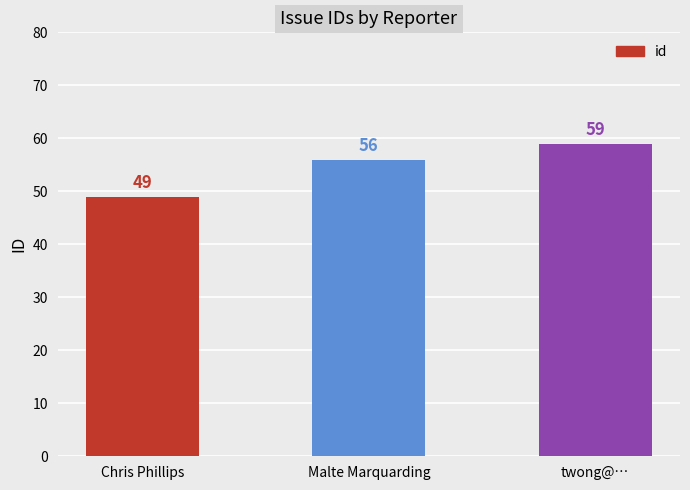

At which category does the chart reach its minimum across all series?

Chris Phillips